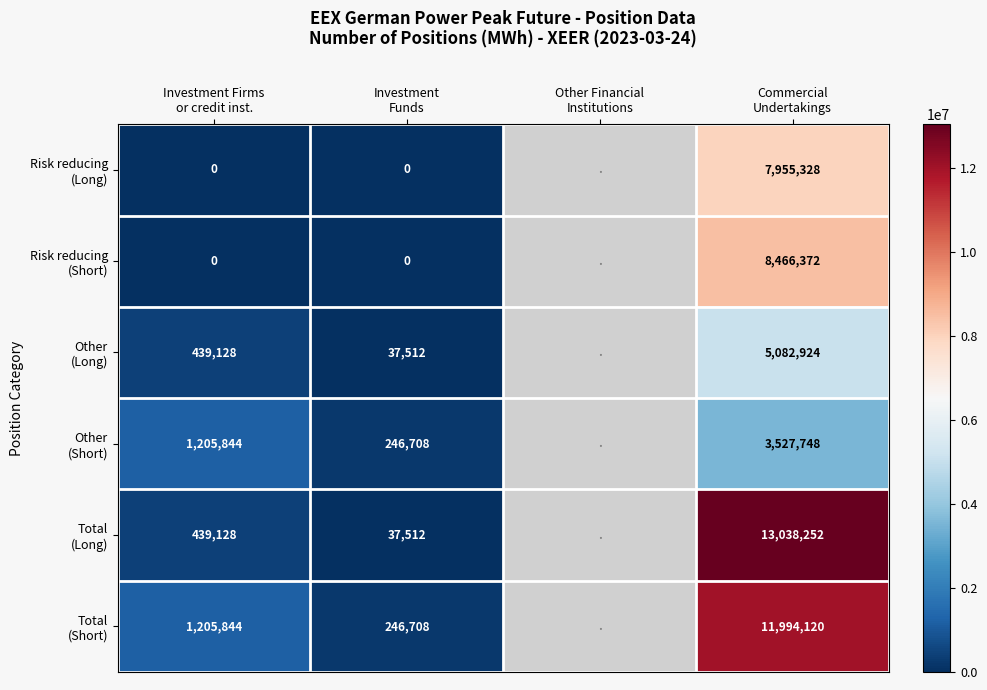

Count the Risk reducing (Short) values in the range 0 to 8466372.

3